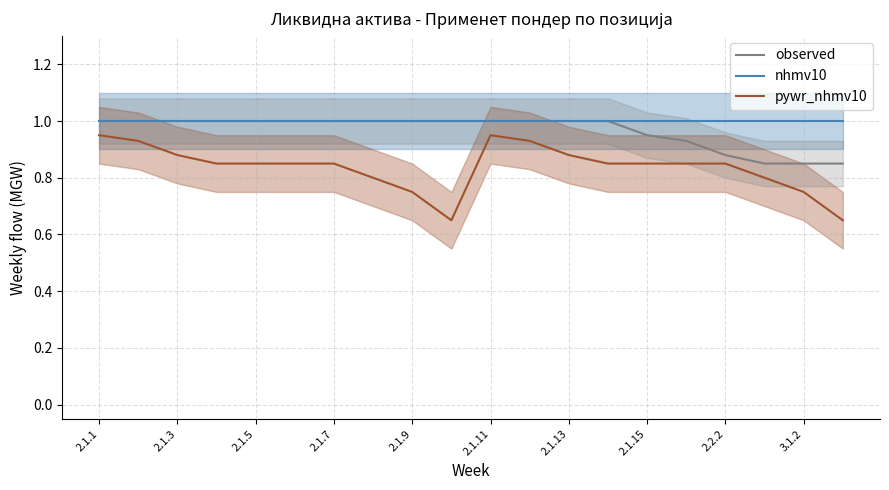

True or false: pywr_nhmv10 and nhmv10 intersect in this chart.

False